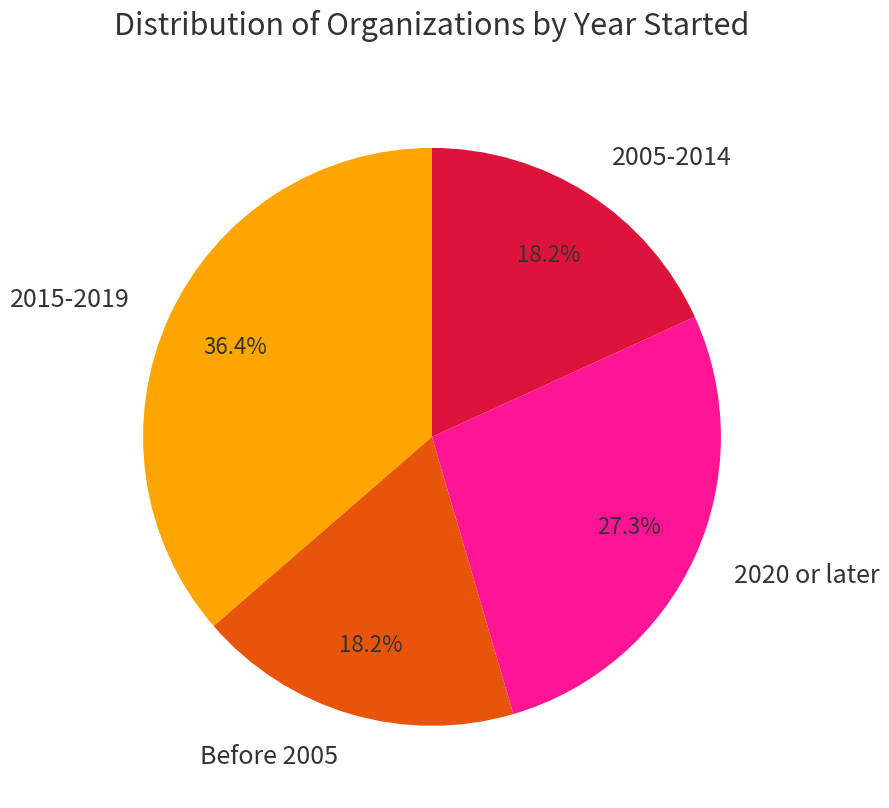

What is the largest slice in the pie chart?

2015-2019